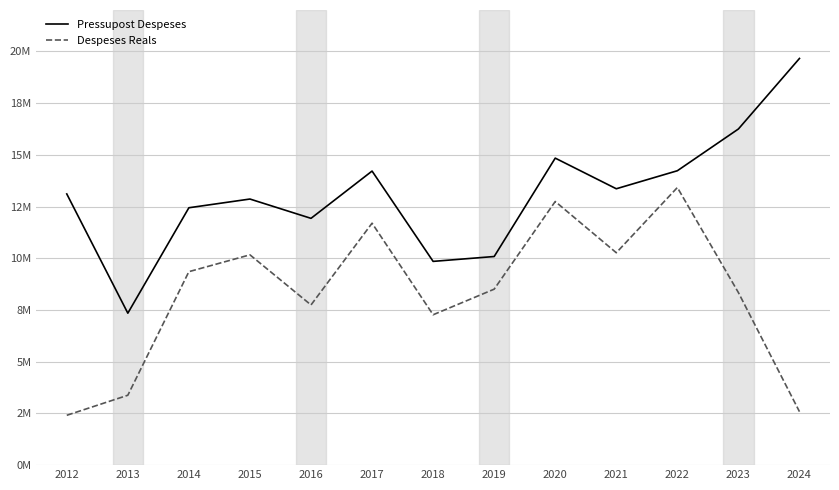

Which has a higher value, 2015 or 2012?

2012